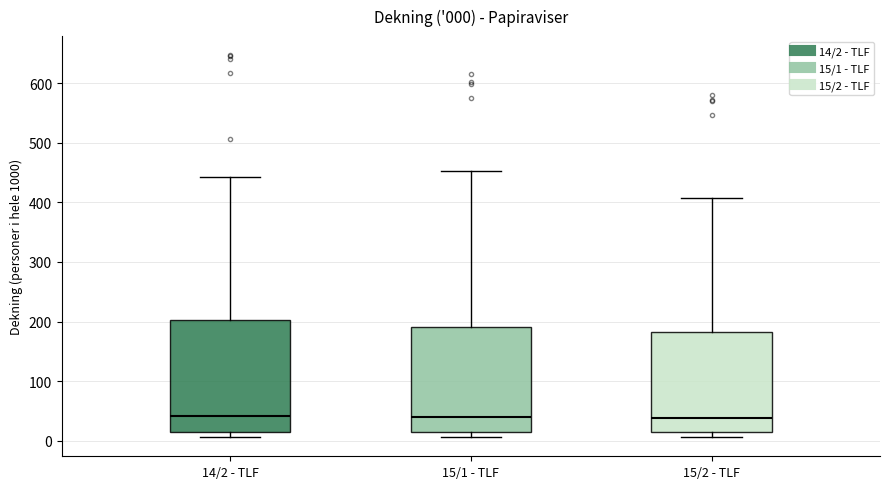

Which box is the tallest, from its lower edge to its upper edge?

14/2 - TLF